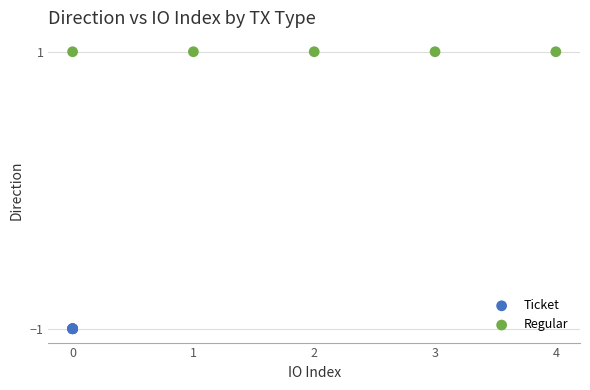

What are all the series names shown in the legend?

Ticket, Regular